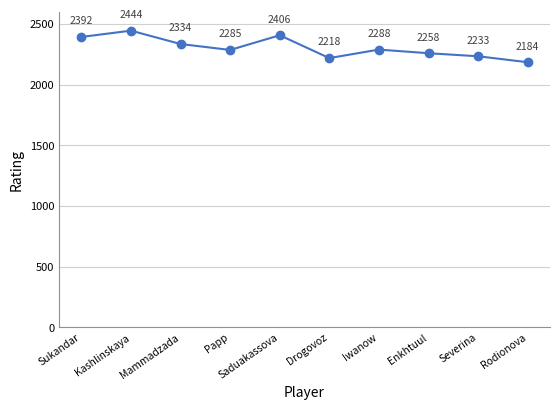

At which category does the chart reach its peak across all series?

Kashlinskaya